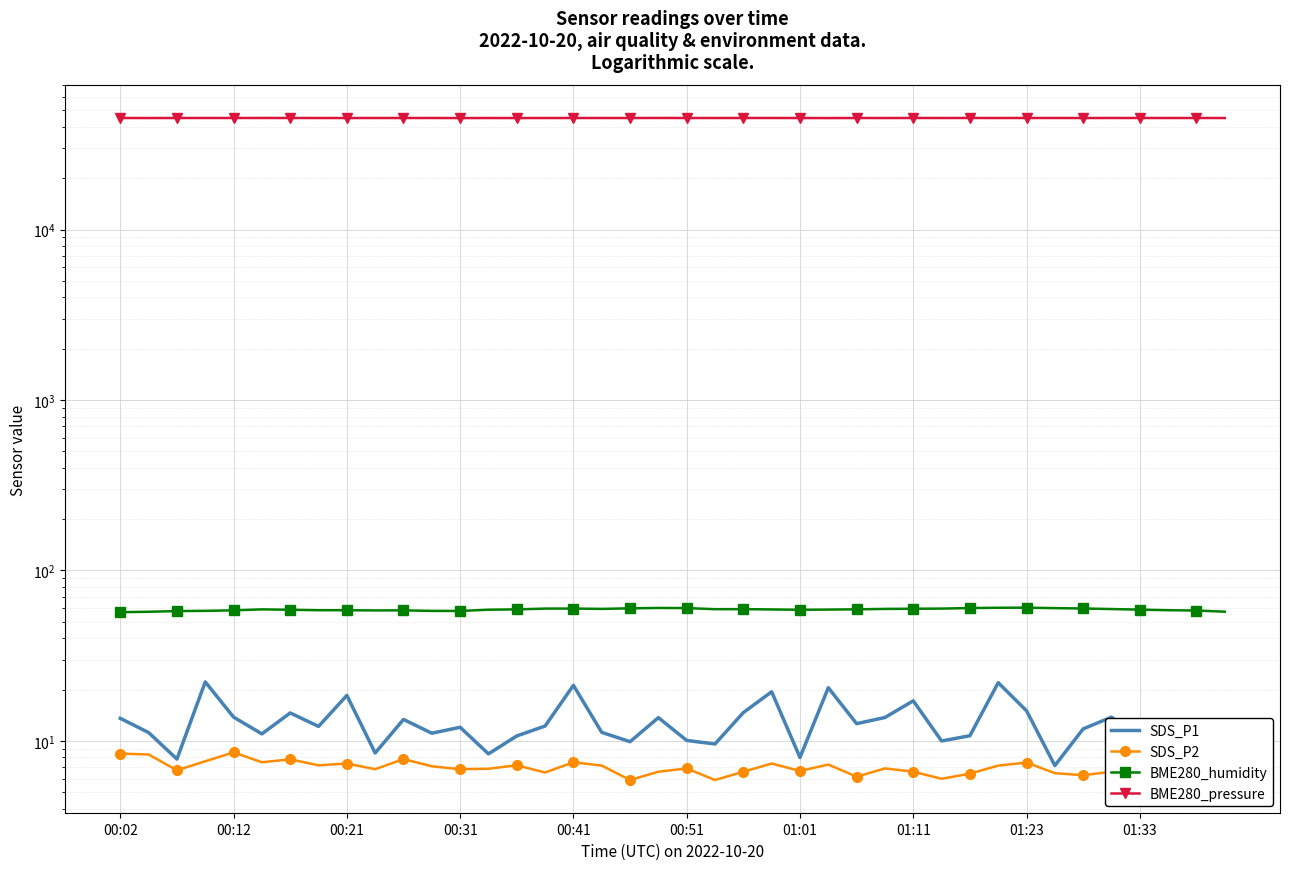

In SDS_P1, how many points are lower than both neighbors (excluding endpoints)?

13